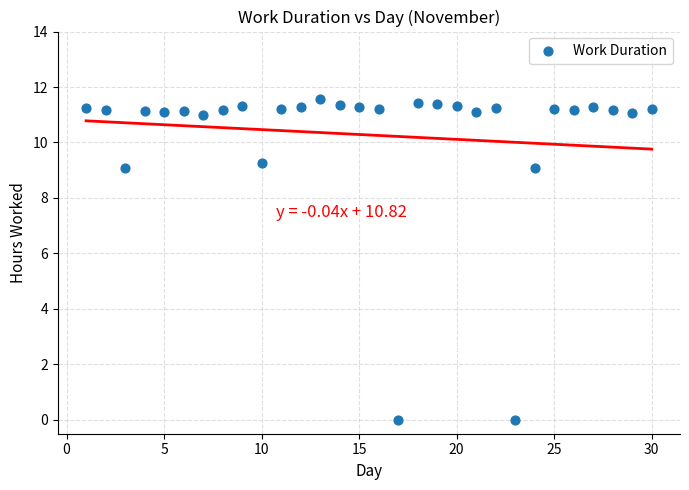

What is the range of X values (max minus min)?

29.0